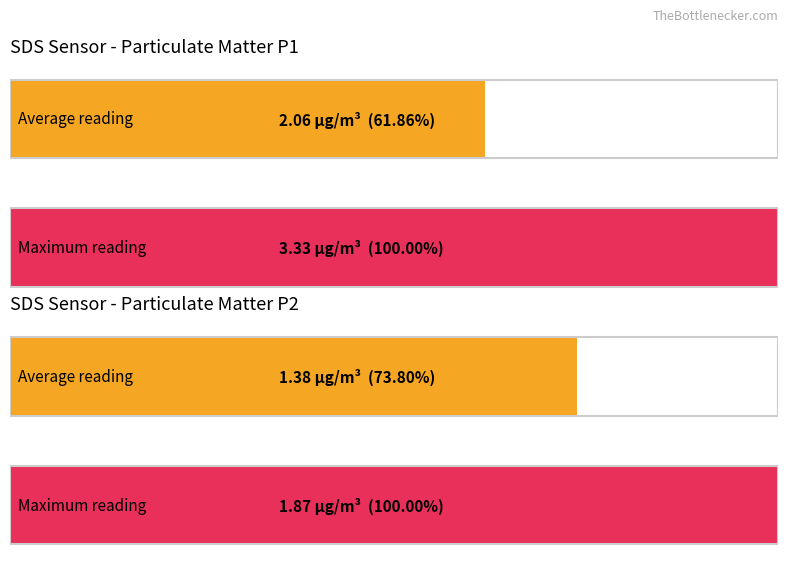

Are the bars horizontal?

Yes